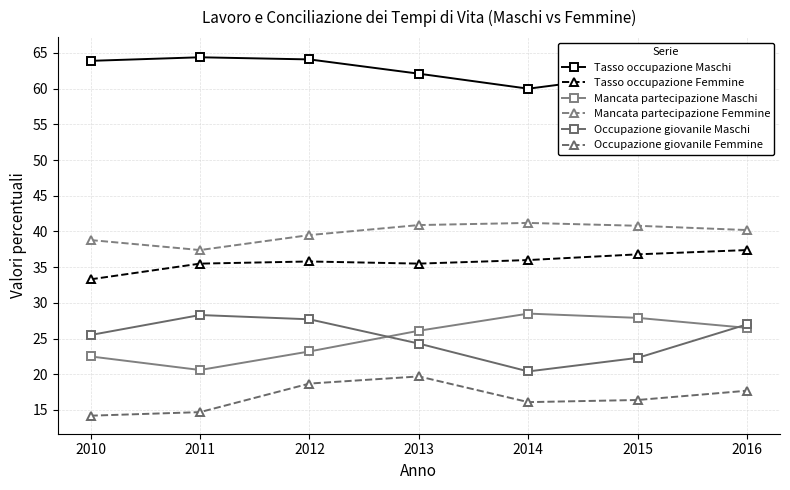

True or false: Tasso occupazione Maschi has a value of 62.1 at 2013.

True